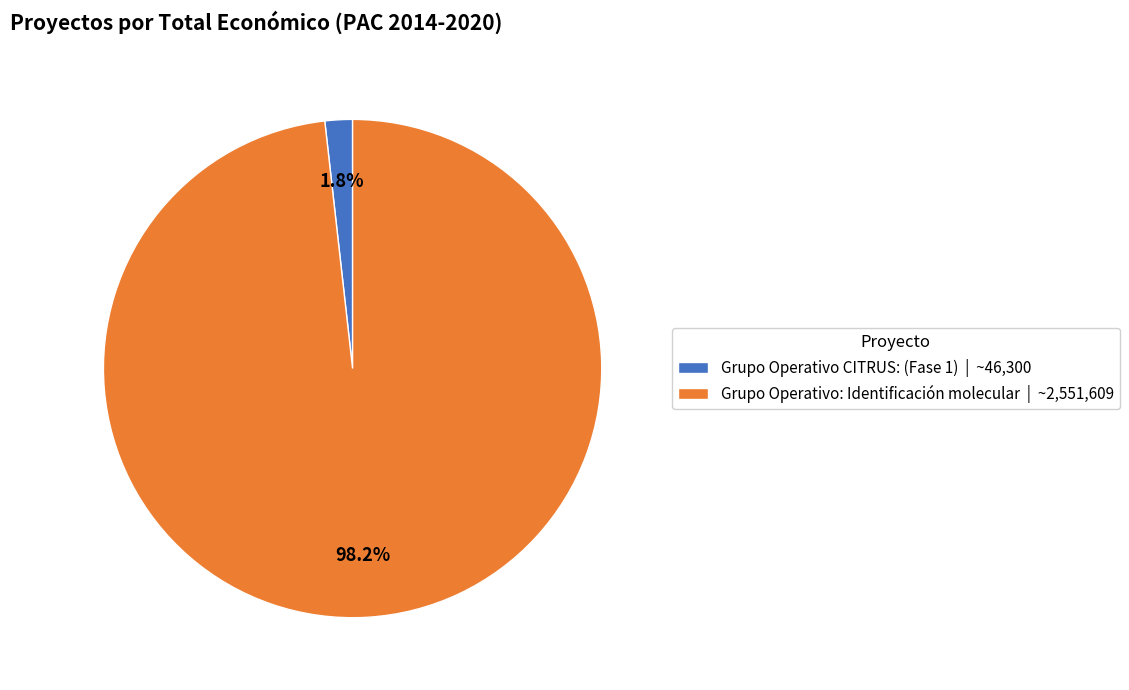

How many slices are in this pie chart?

2